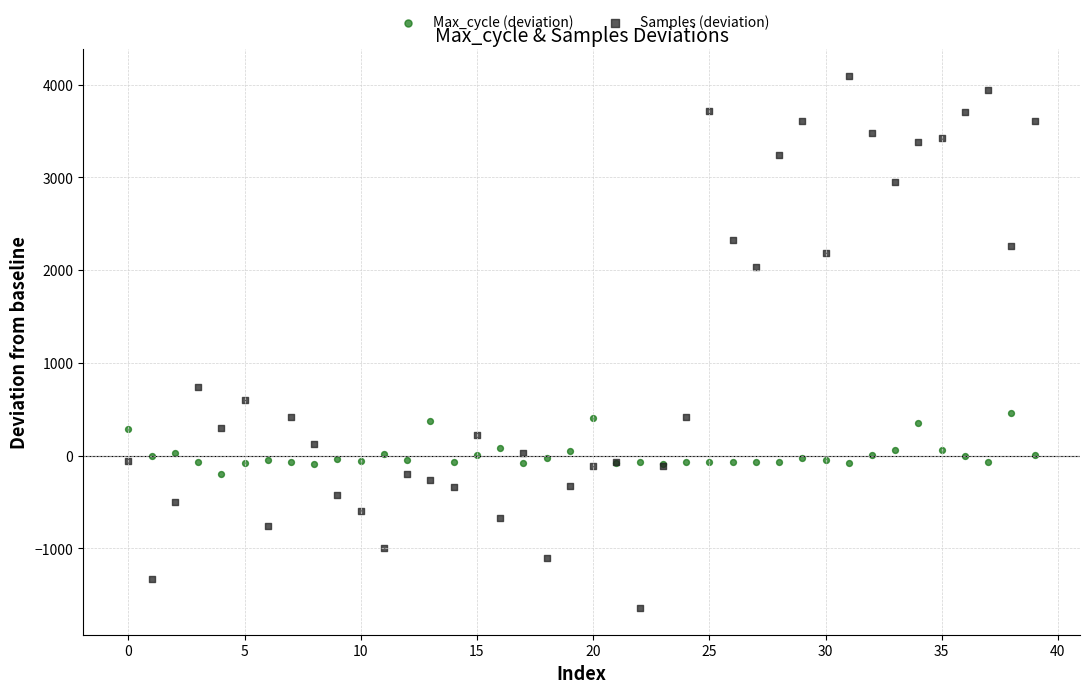

Which series reaches the maximum Y coordinate?

Samples (deviation)